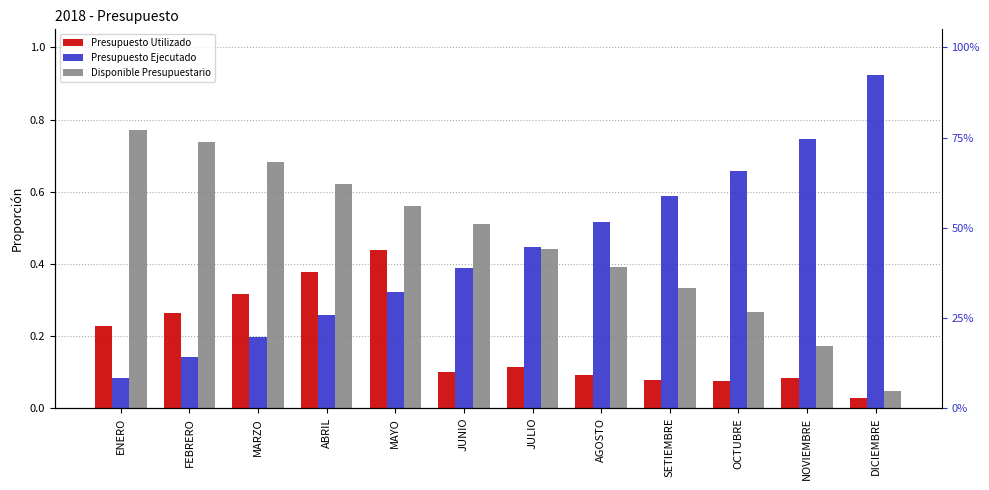

What is the maximum value shown in the chart?

0.9